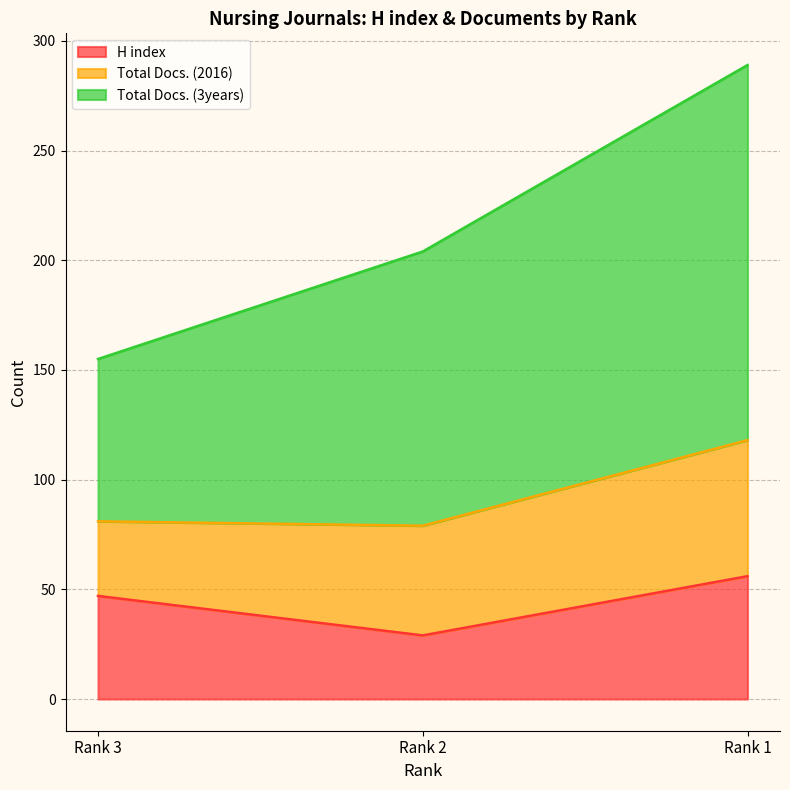

The H index series shows 37 at Rank 1. True or false?

False